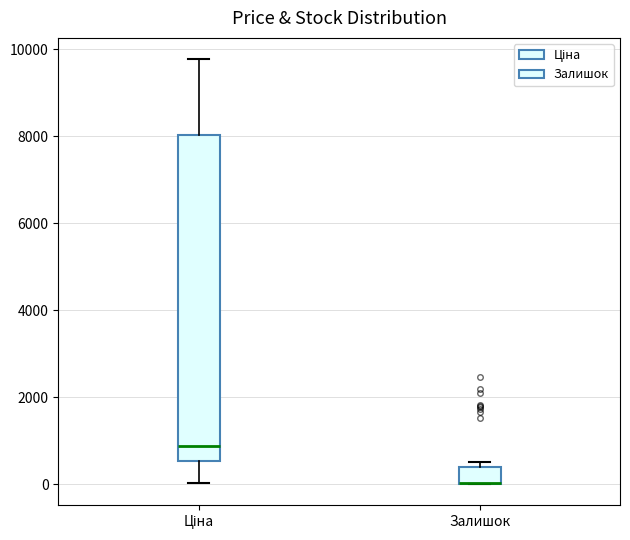

Where does the upper whisker of the box for Ціна end on the y-axis? The values are not printed on the chart, so give them approximately, as read against the axis.

9800